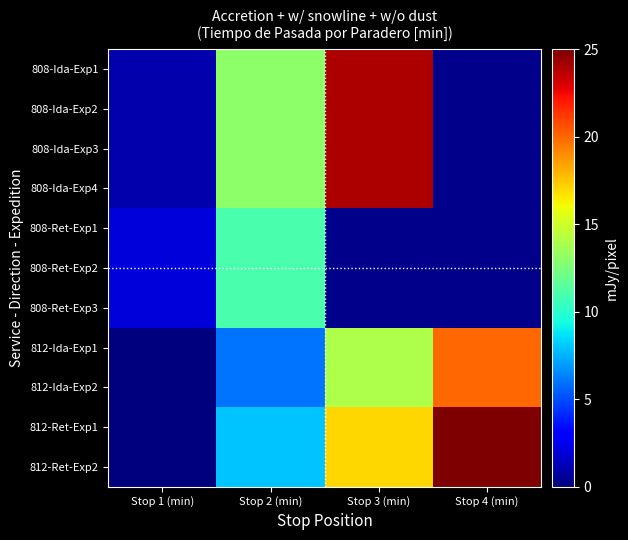

What is the average value of the 812-Ret-Exp1 series?

12.5